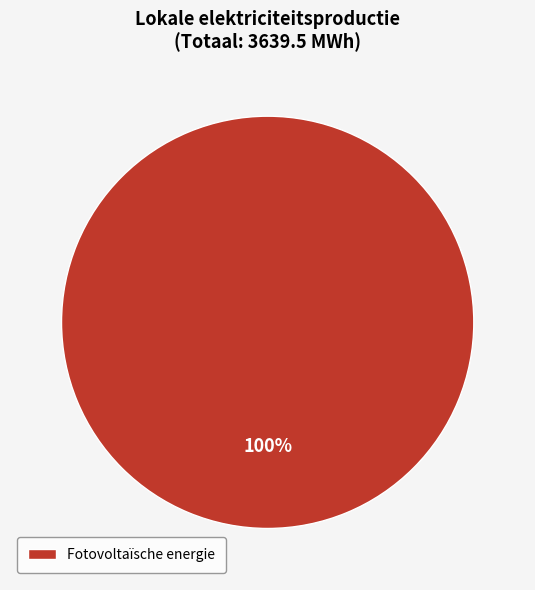

Rank the categories by value from highest to lowest.

Fotovoltaïsche energie